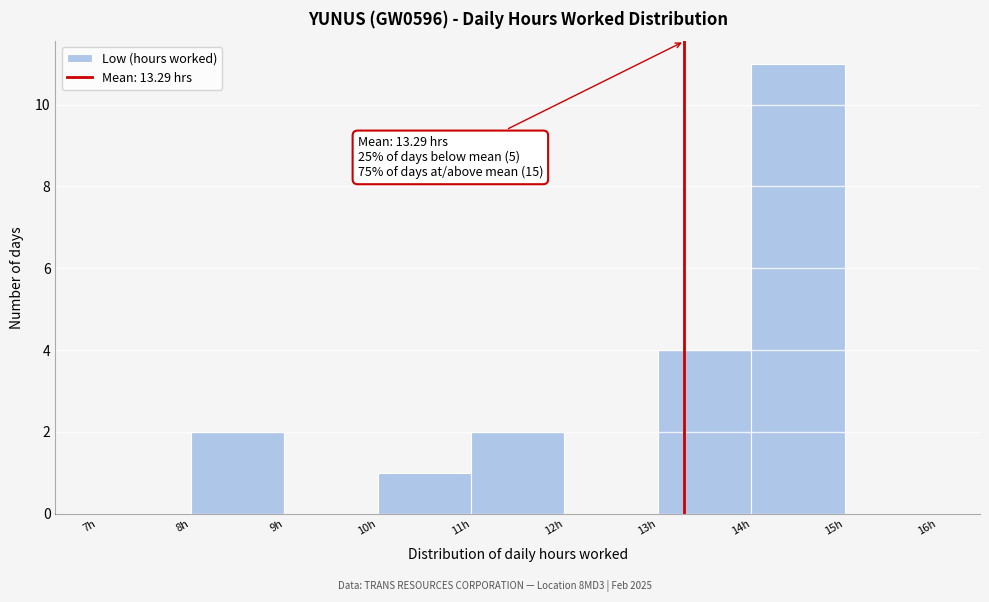

Which range on the x-axis has the tallest bar?

14 to 15